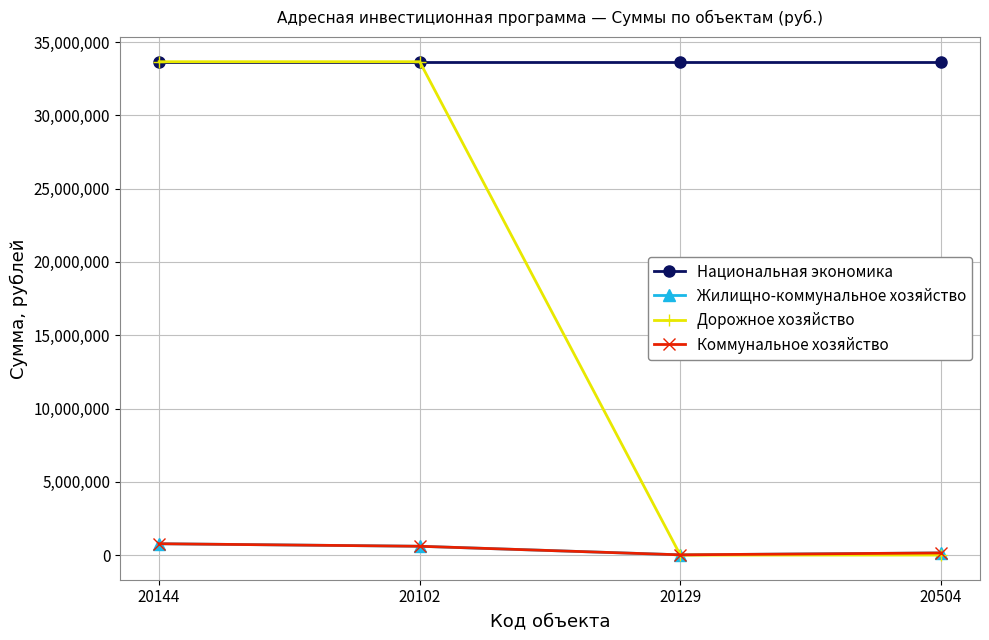

Is this an area chart (filled region under the line)?

No